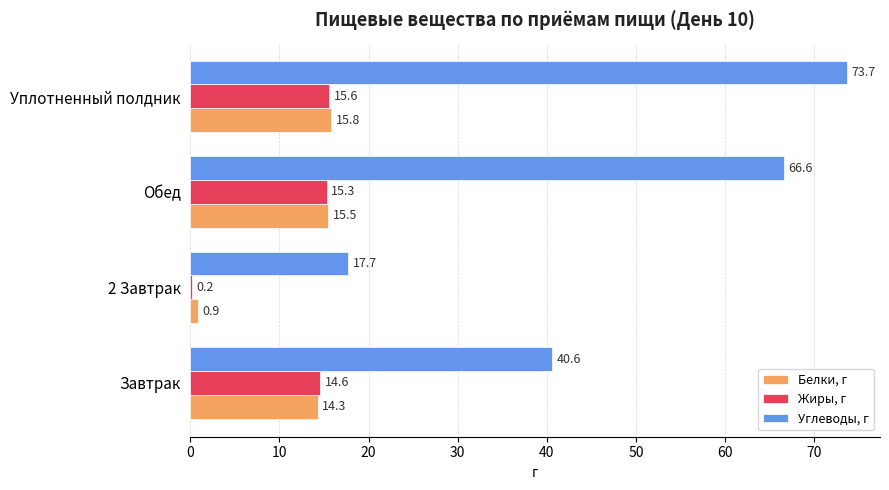

Which series has the largest total across all categories?

Углеводы, г